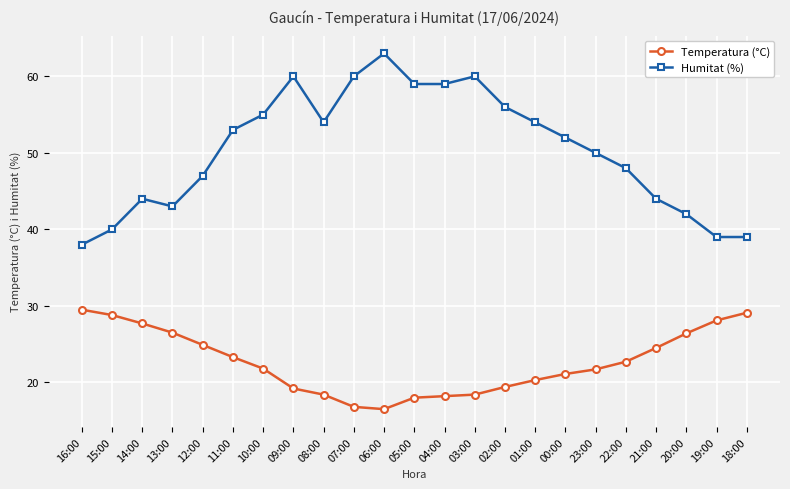

True or false: Humitat (%) and Temperatura (°C) cross at least once.

False